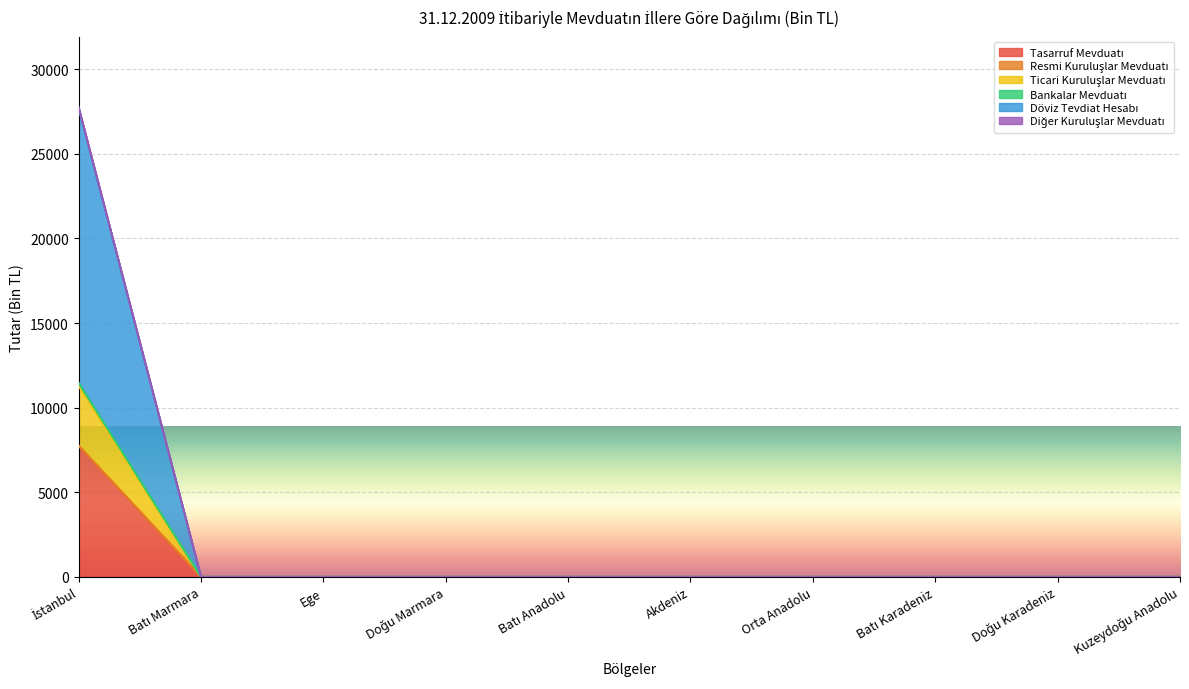

Reading left to right, what are all the values shown in this chart?

Tasarruf Mevduatı: İstanbul=7759	Batı Marmara=0	Ege=0	Doğu Marmara=0	Batı Anadolu=0	Akdeniz=0	Orta Anadolu=0	Batı Karadeniz=0	Doğu Karadeniz=0	Kuzeydoğu Anadolu=0
Resmi Kuruluşlar Mevduatı: İstanbul=7748	Batı Marmara=0	Ege=0	Doğu Marmara=0	Batı Anadolu=0	Akdeniz=0	Orta Anadolu=0	Batı Karadeniz=0	Doğu Karadeniz=0	Kuzeydoğu Anadolu=0
Ticari Kuruluşlar Mevduatı: İstanbul=11293	Batı Marmara=0	Ege=0	Doğu Marmara=0	Batı Anadolu=0	Akdeniz=0	Orta Anadolu=0	Batı Karadeniz=0	Doğu Karadeniz=0	Kuzeydoğu Anadolu=0
Bankalar Mevduatı: İstanbul=11474	Batı Marmara=0	Ege=0	Doğu Marmara=0	Batı Anadolu=0	Akdeniz=0	Orta Anadolu=0	Batı Karadeniz=0	Doğu Karadeniz=0	Kuzeydoğu Anadolu=0
Döviz Tevdiat Hesabı: İstanbul=27759	Batı Marmara=0	Ege=0	Doğu Marmara=0	Batı Anadolu=0	Akdeniz=0	Orta Anadolu=0	Batı Karadeniz=0	Doğu Karadeniz=0	Kuzeydoğu Anadolu=0
Diğer Kuruluşlar Mevduatı: İstanbul=27710	Batı Marmara=0	Ege=0	Doğu Marmara=0	Batı Anadolu=0	Akdeniz=0	Orta Anadolu=0	Batı Karadeniz=0	Doğu Karadeniz=0	Kuzeydoğu Anadolu=0